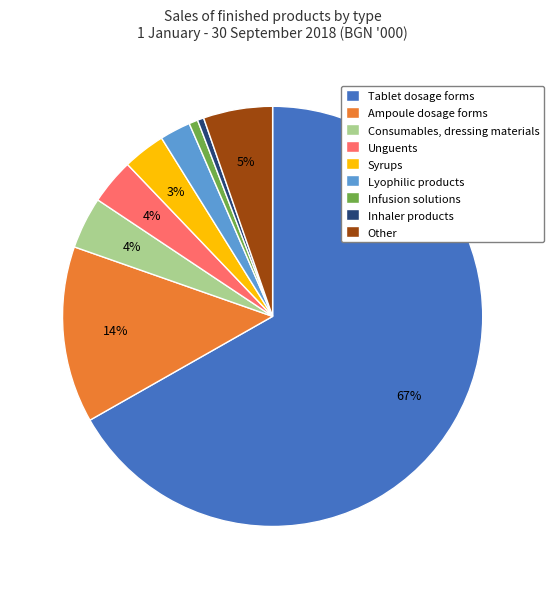

Is there a majority slice in this chart?

Yes